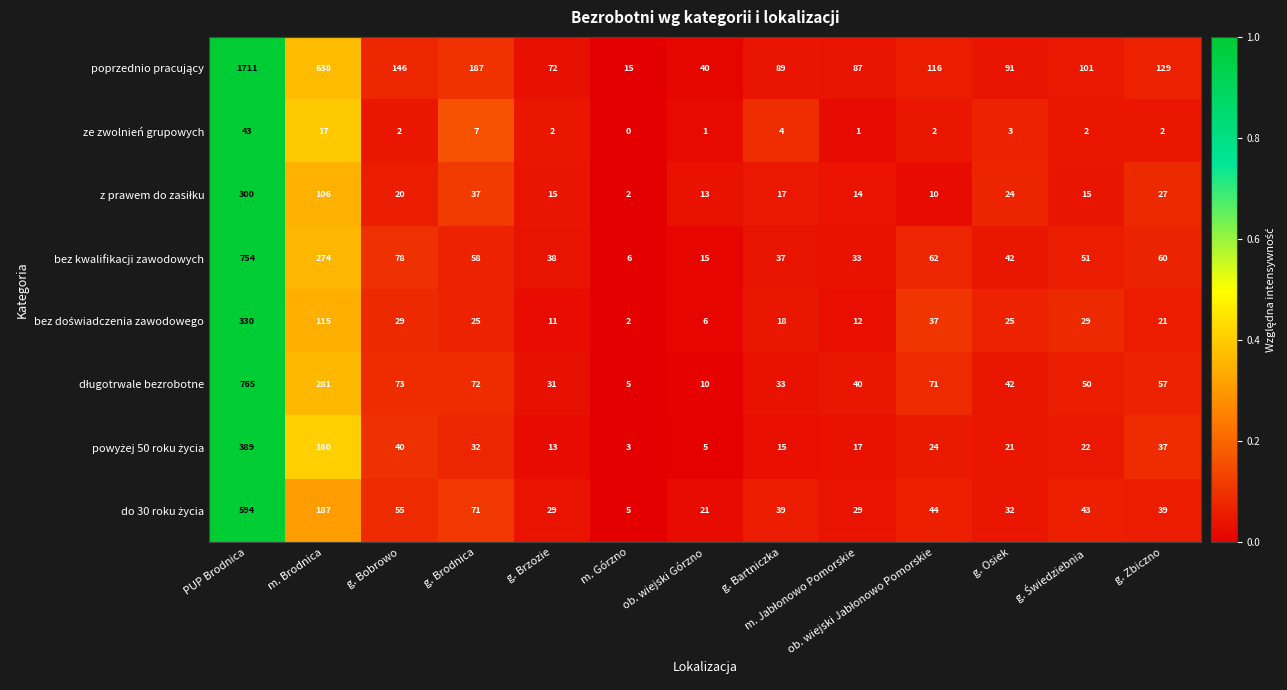

Which category has the highest value in the bez kwalifikacji zawodowych series?

PUP Brodnica